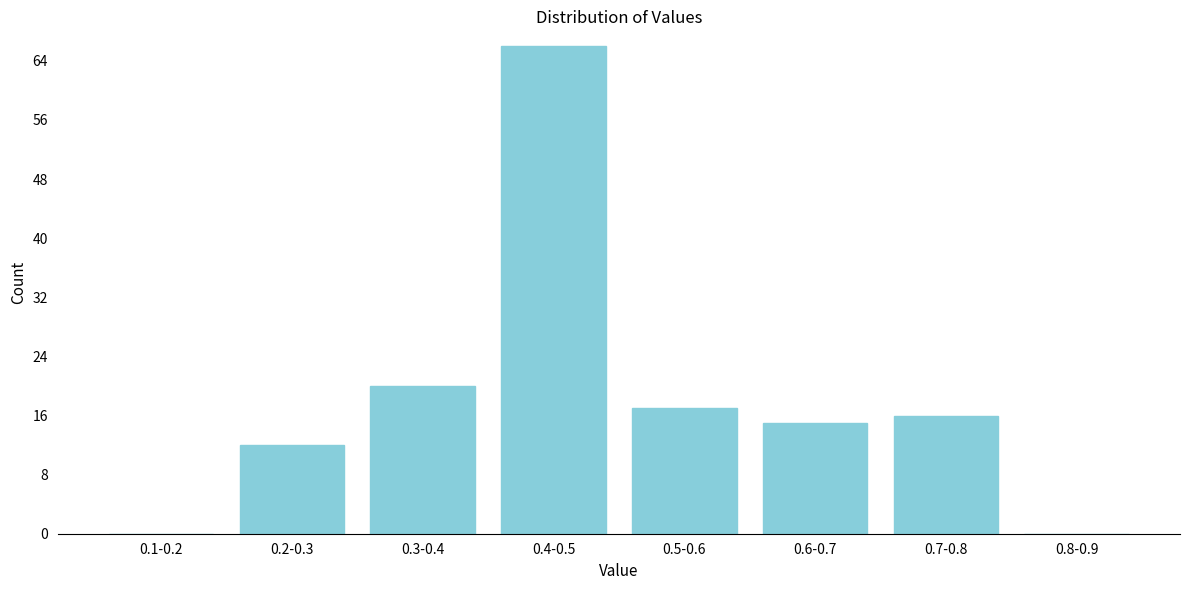

Reading left to right, list all the values displayed in this chart.

0.1-0.2=0	0.2-0.3=12	0.3-0.4=20	0.4-0.5=66	0.5-0.6=17	0.6-0.7=15	0.7-0.8=16	0.8-0.9=0